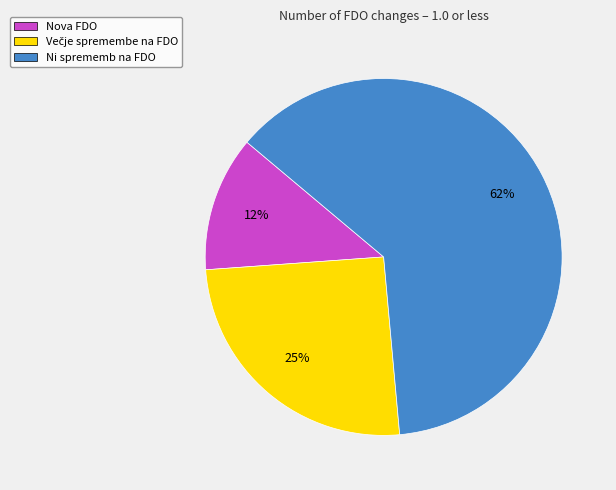

What percentage is the Nova FDO slice, to the nearest percent?

12%